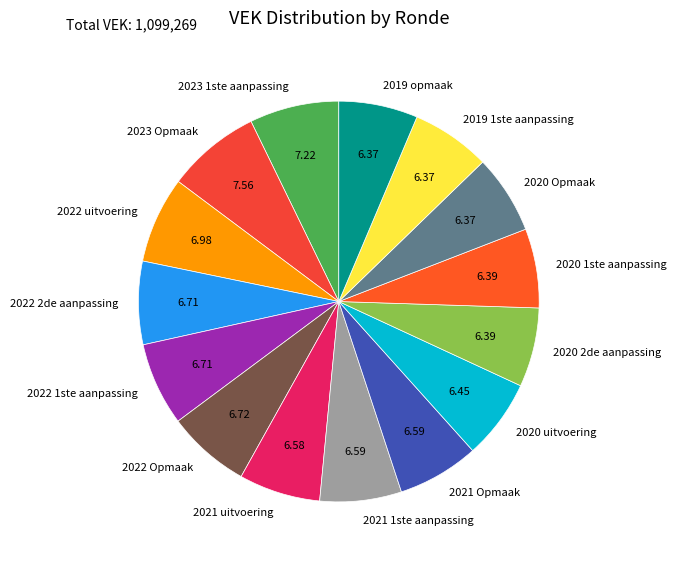

Count the number of slices in the pie.

15